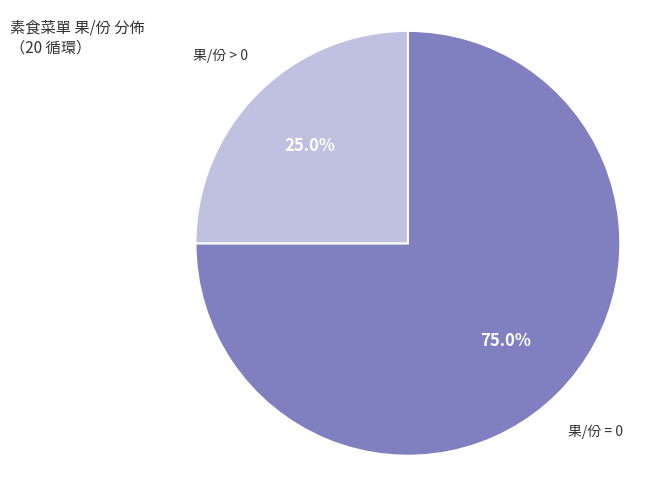

Approximately how many times larger is the value at 果/份 = 0 compared to 果/份 > 0?

3.0